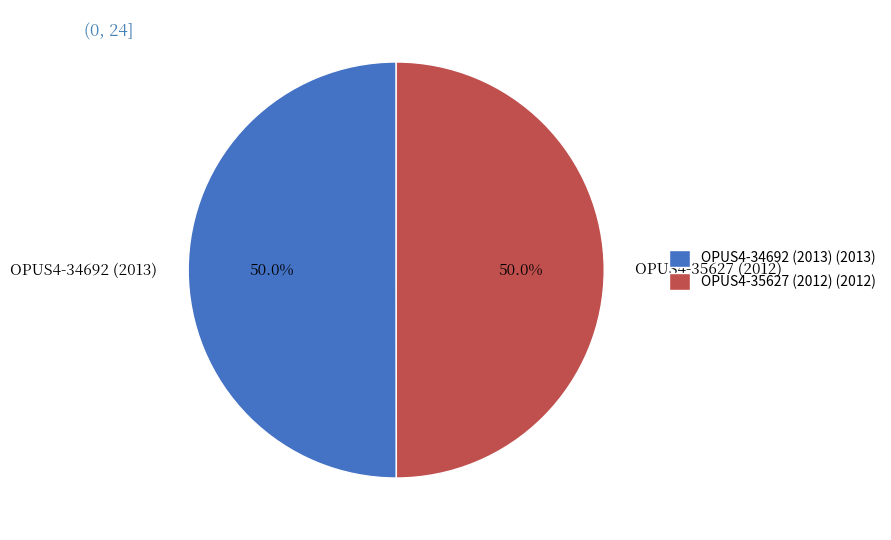

To the nearest percent, what is the combined percentage of OPUS4-35627 (2012) and OPUS4-34692 (2013)?

100%